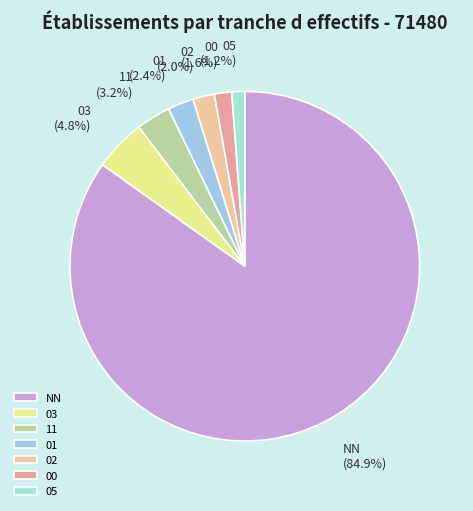

Do 00 and 02 together represent more than half of the pie?

No